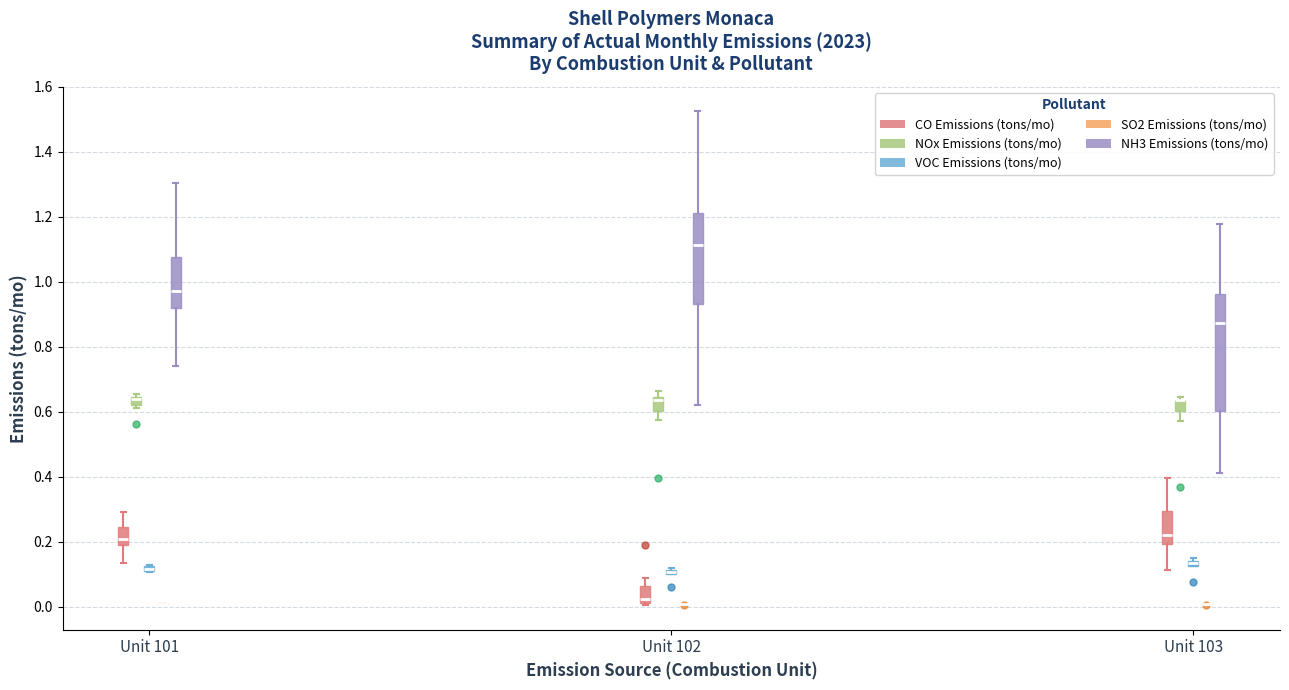

Comparing the boxes themselves (not the whiskers), which one is the tallest?

Unit 103 (NH3 Emissions (tons/mo))